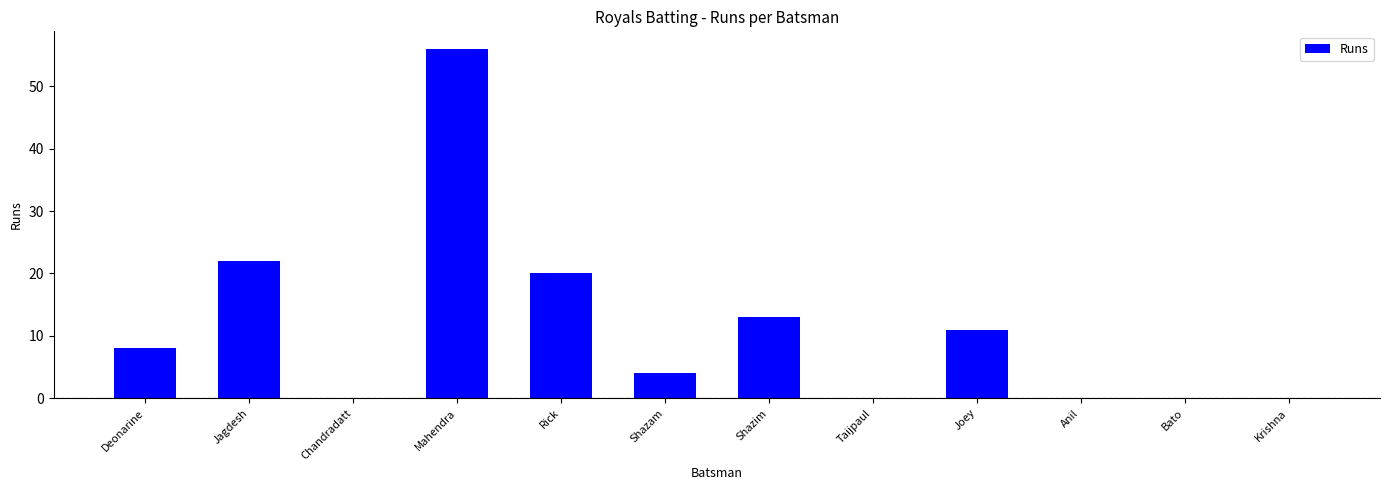

What is the sum of all values?

134